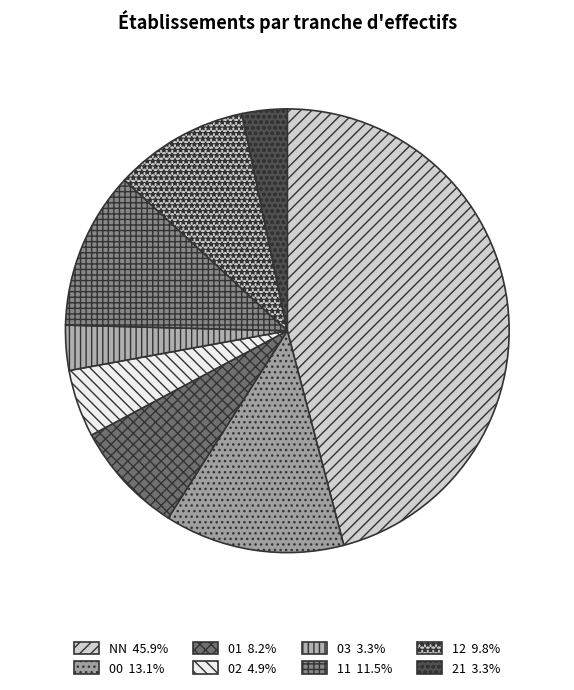

Rank the categories by value from highest to lowest.

NN, 00, 11, 12, 01, 02, 03, 21